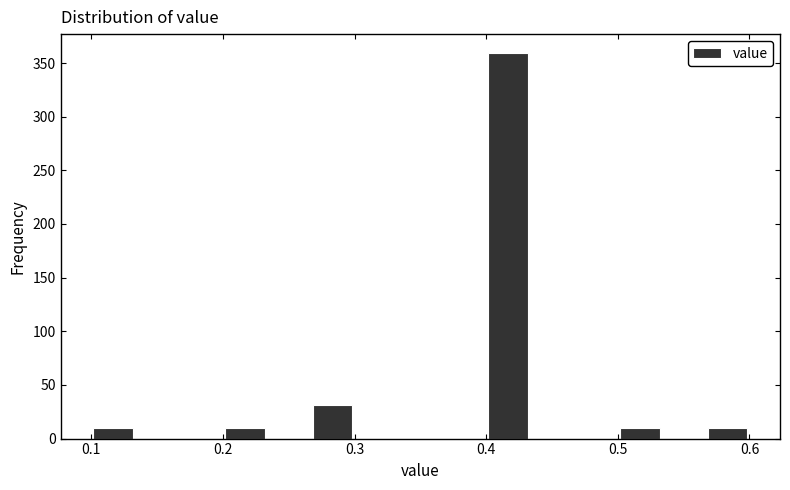

Around what value on the x-axis is the tallest bar? Give the approximate position of its centre, as read against the axis.

0.42